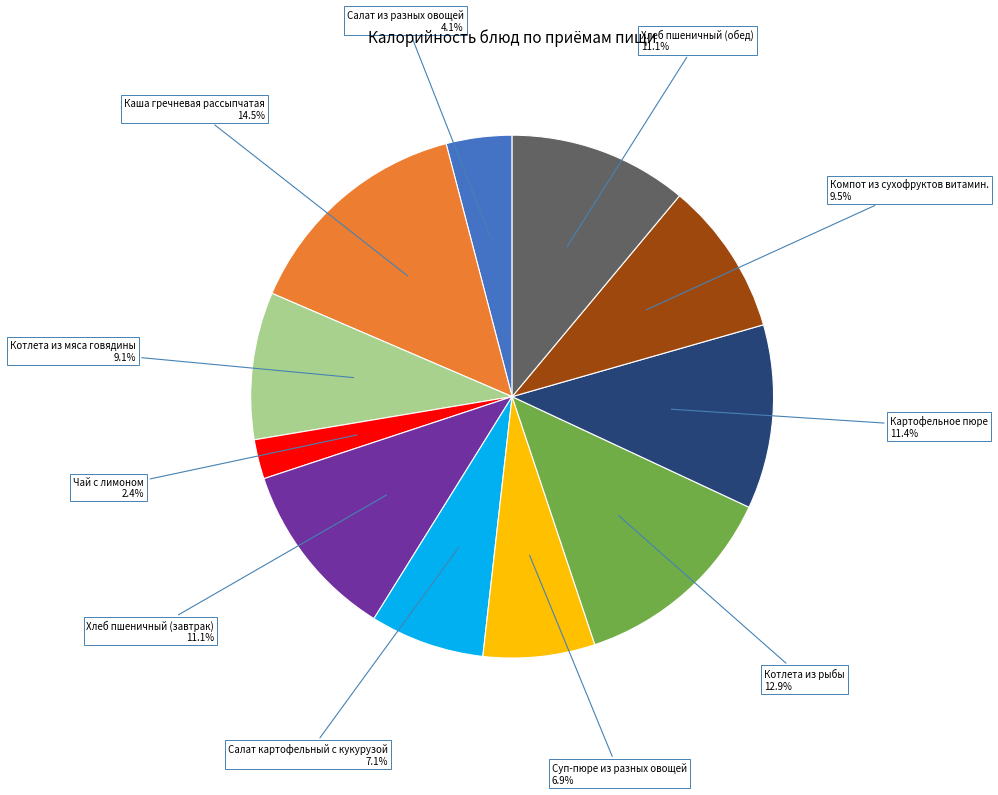

How many slices are in this pie chart?

11